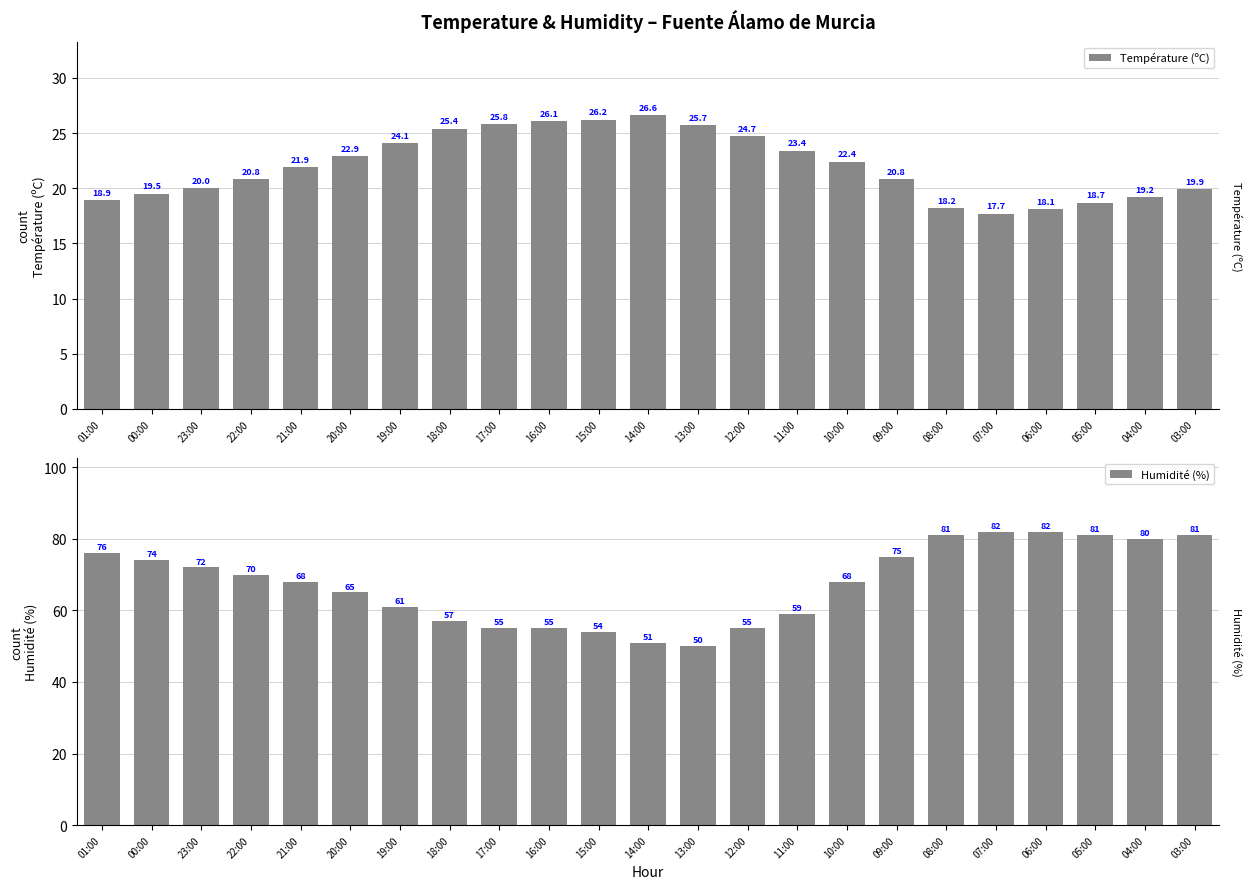

Where is Température (ºC) nearest to the value 22?

21:00